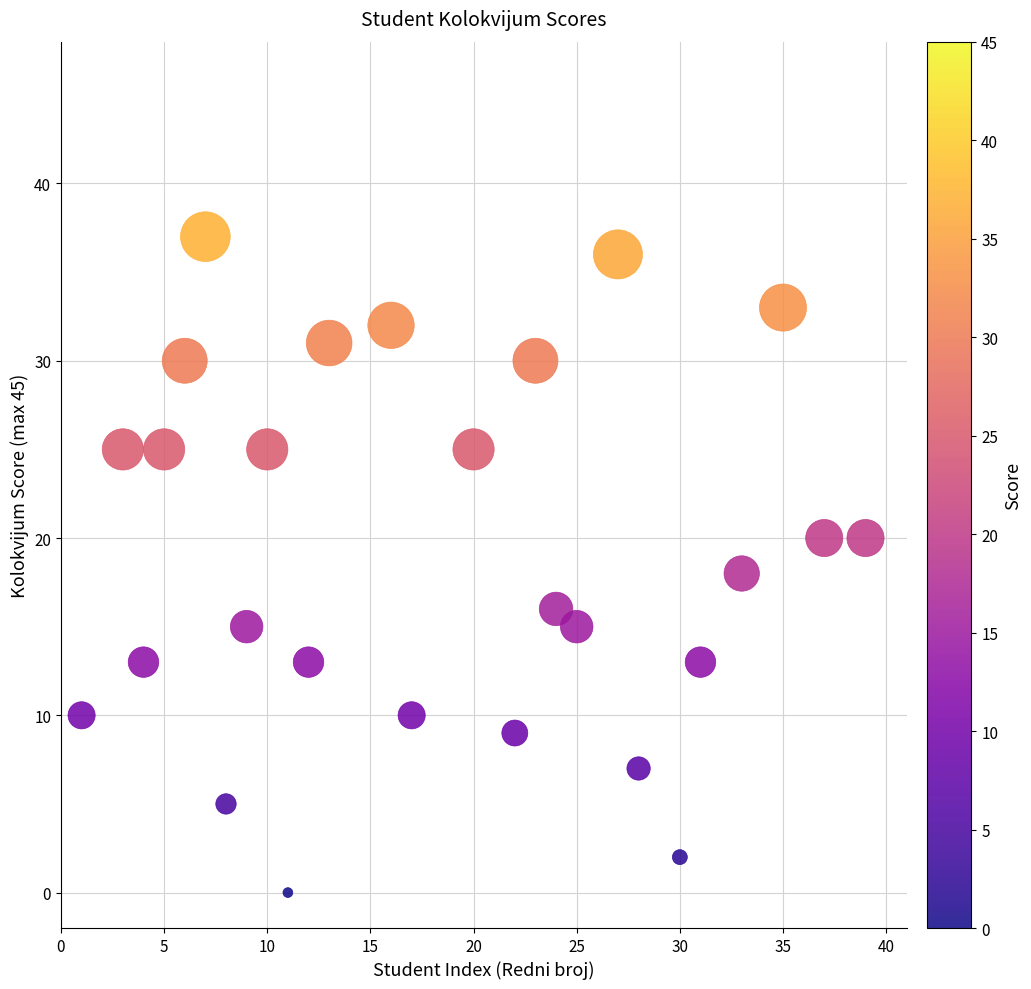

What is the range of Y values (max minus min)?

37